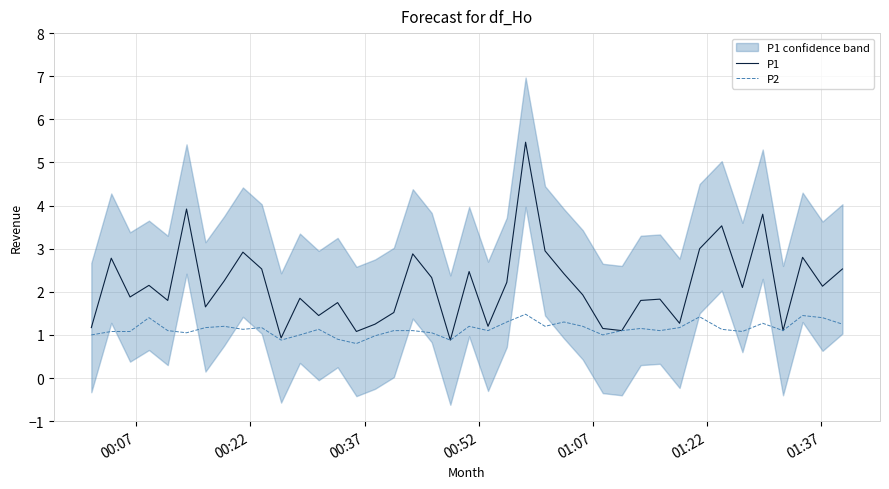

What is the highest value of the P2 series?

1.5